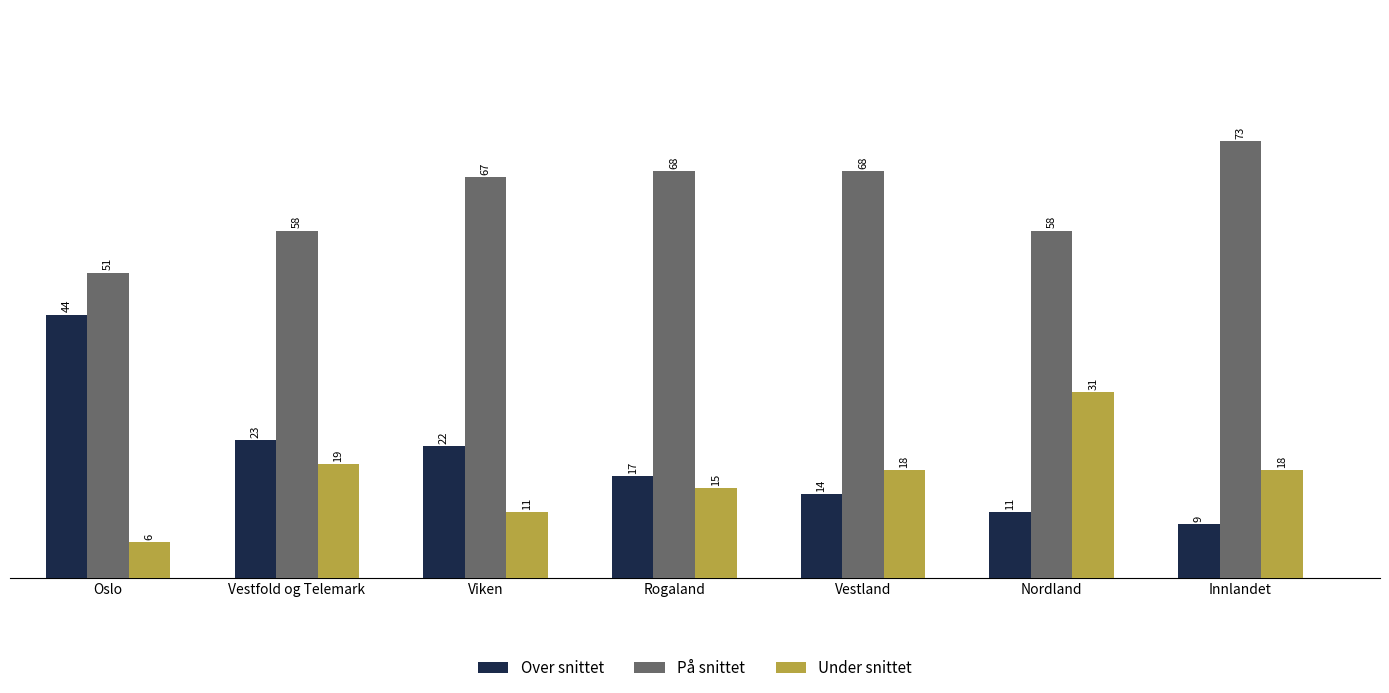

The value of Under snittet at Rogaland is 23. True or false?

False